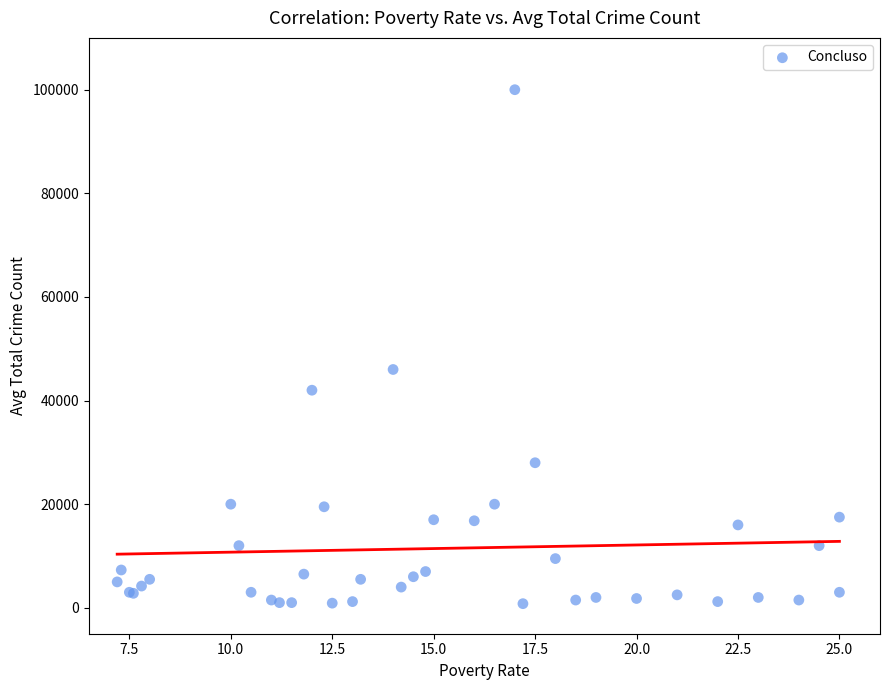

What Y value in the scatter plot is closest to 50400?

46000